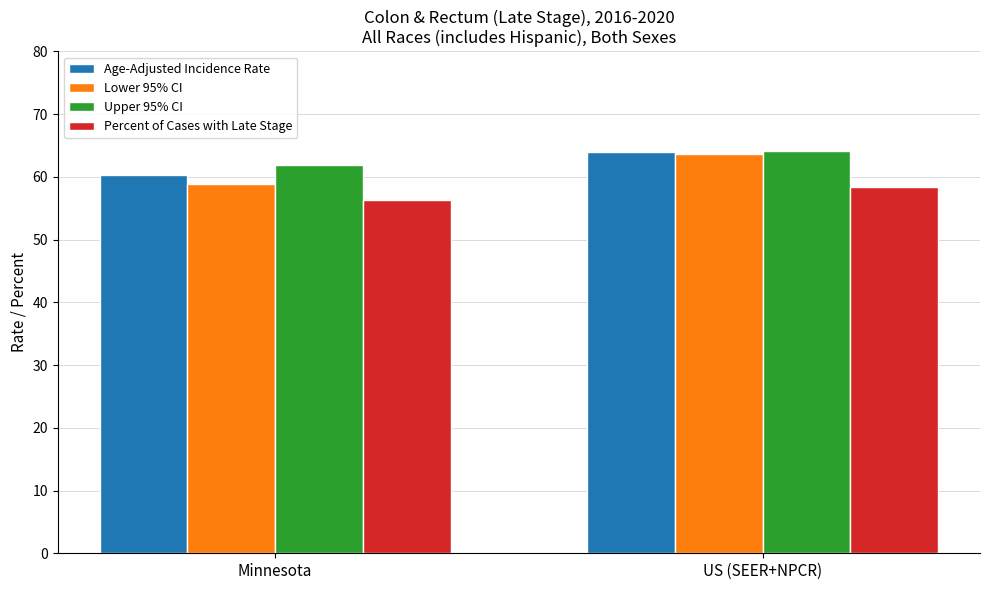

Which series has the largest range (max minus min)?

Lower 95% CI